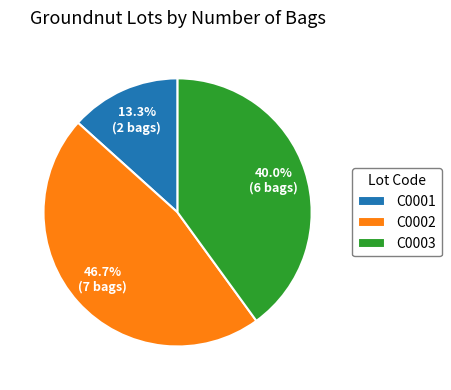

Does any single category account for the majority?

No